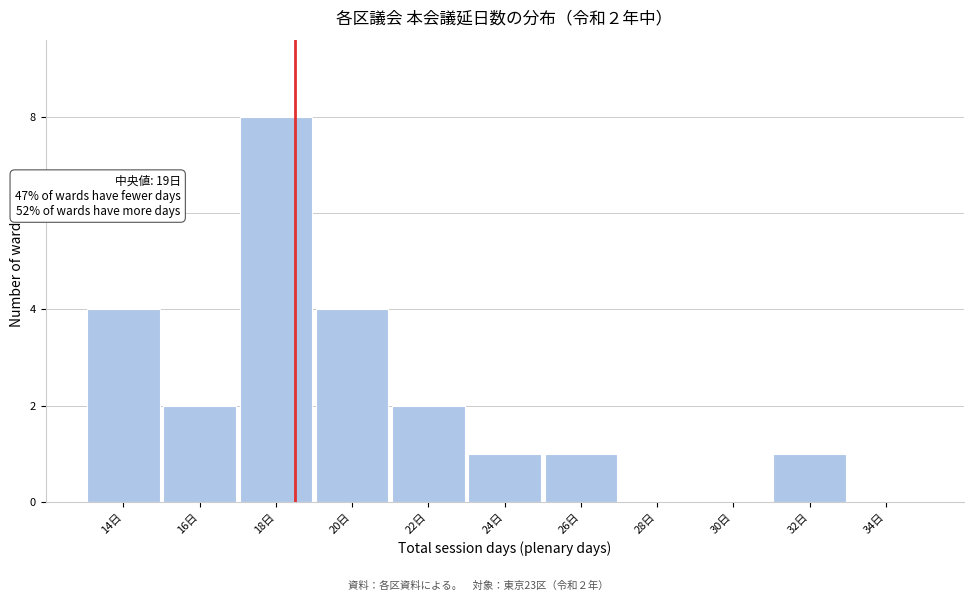

Reading left to right, list all the values displayed in this chart.

14日=4	16日=2	18日=8	20日=4	22日=2	24日=1	26日=1	28日=0	30日=0	32日=1	34日=0